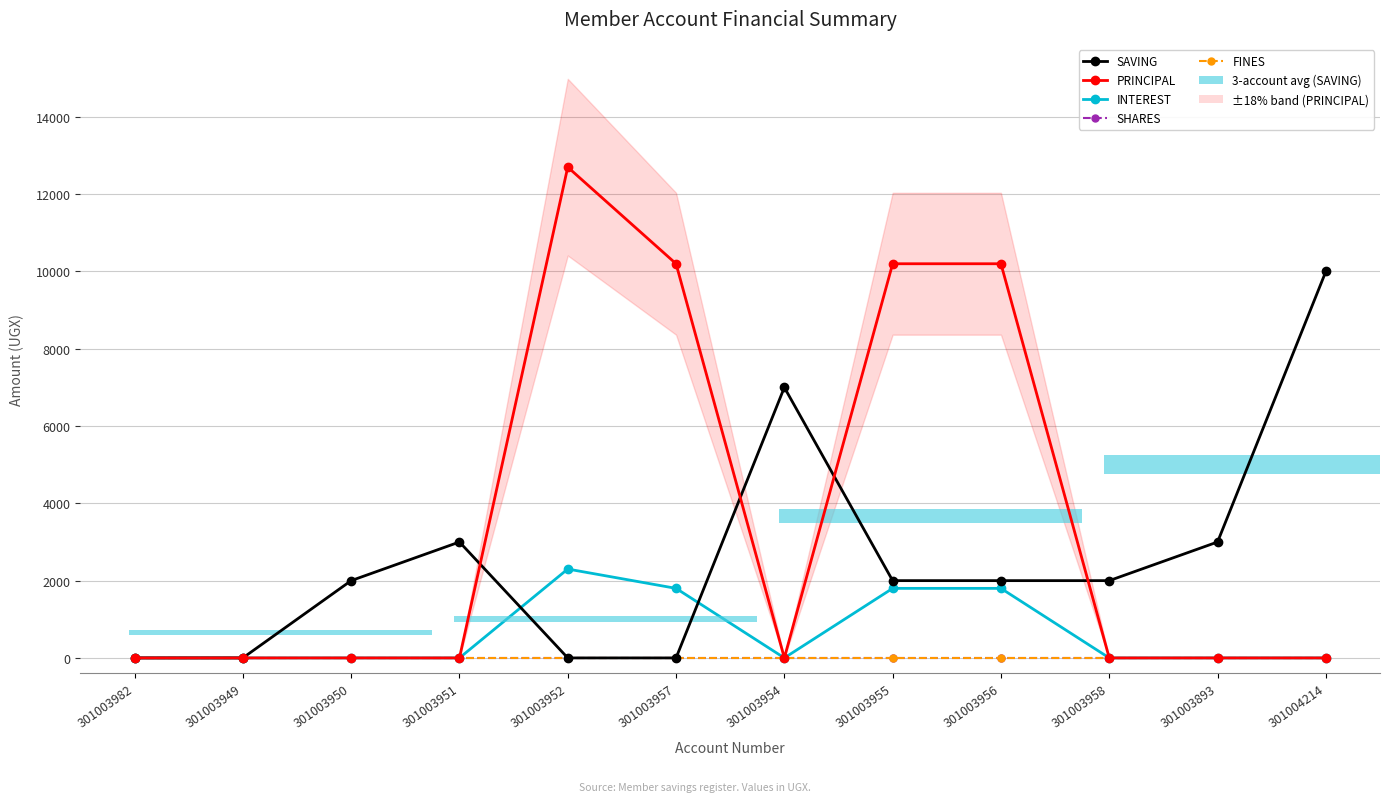

Which series changed the most between 301003949 and 301003893?

SAVING